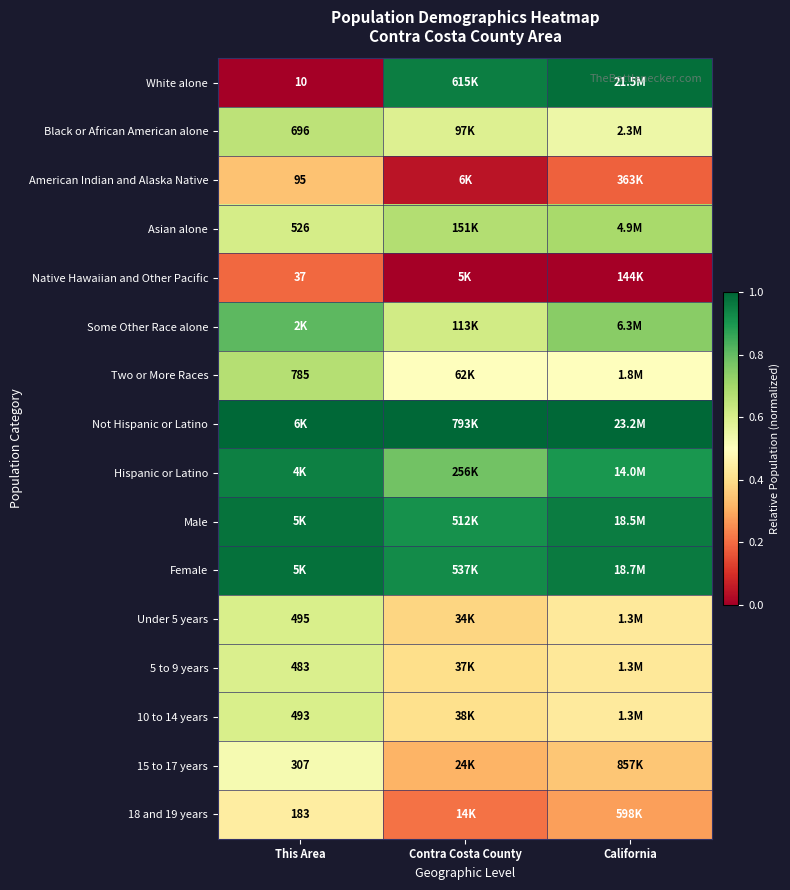

How many Female values are between 0 and 1?

3